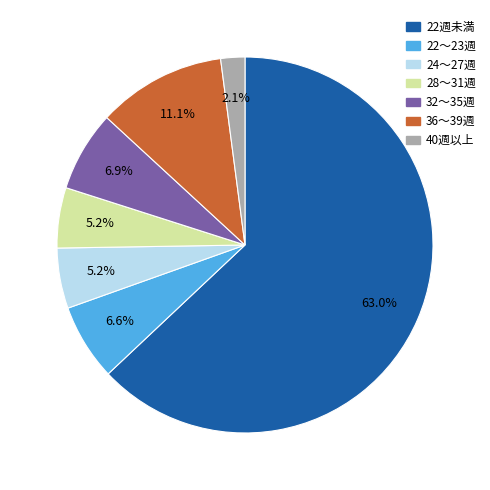

Does 22週未満 represent more than half of the total?

Yes